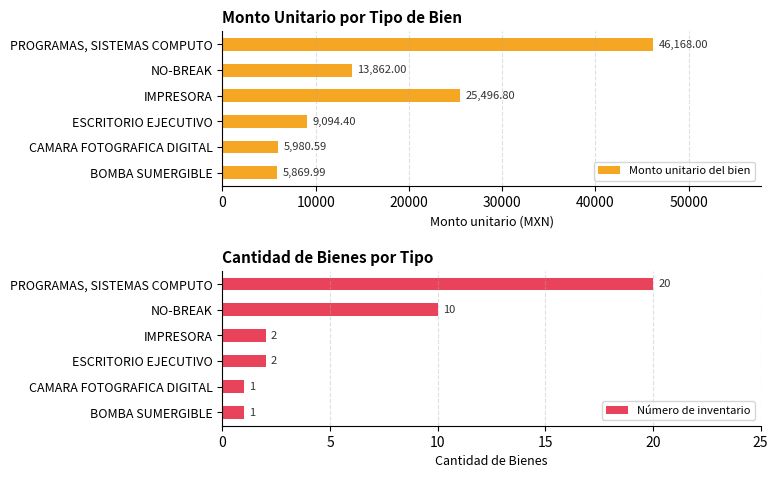

What is the sum of the Monto unitario del bien values at IMPRESORA and CAMARA FOTOGRAFICA DIGITAL?

31477.4